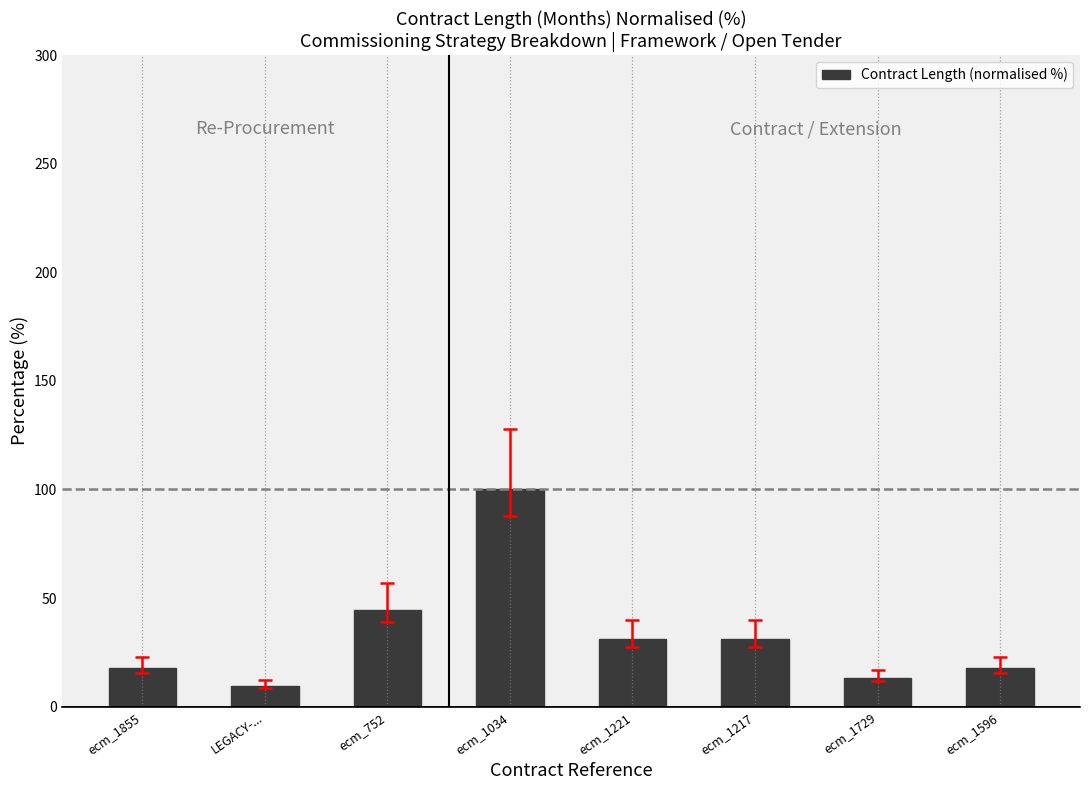

Where is the data nearest to the value 54?

ecm_752